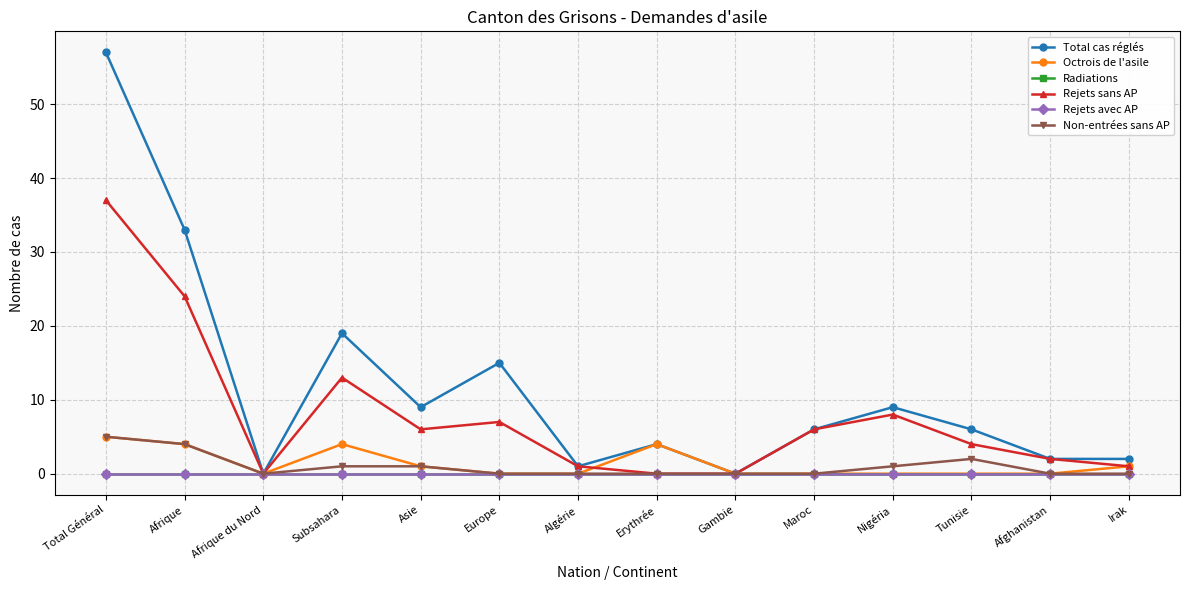

Reading left to right, list all the values displayed in this chart.

Total cas réglés: Total Général=57	Afrique=33	Afrique du Nord=0	Subsahara=19	Asie=9	Europe=15	Algérie=1	Erythrée=4	Gambie=0	Maroc=6	Nigéria=9	Tunisie=6	Afghanistan=2	Irak=2
Octrois de l'asile: Total Général=5	Afrique=4	Afrique du Nord=0	Subsahara=4	Asie=1	Europe=0	Algérie=0	Erythrée=4	Gambie=0	Maroc=0	Nigéria=0	Tunisie=0	Afghanistan=0	Irak=1
Radiations: Total Général=0	Afrique=0	Afrique du Nord=0	Subsahara=0	Asie=0	Europe=0	Algérie=0	Erythrée=0	Gambie=0	Maroc=0	Nigéria=0	Tunisie=0	Afghanistan=0	Irak=0
Rejets sans AP: Total Général=37	Afrique=24	Afrique du Nord=0	Subsahara=13	Asie=6	Europe=7	Algérie=1	Erythrée=0	Gambie=0	Maroc=6	Nigéria=8	Tunisie=4	Afghanistan=2	Irak=1
Rejets avec AP: Total Général=0	Afrique=0	Afrique du Nord=0	Subsahara=0	Asie=0	Europe=0	Algérie=0	Erythrée=0	Gambie=0	Maroc=0	Nigéria=0	Tunisie=0	Afghanistan=0	Irak=0
Non-entrées sans AP: Total Général=5	Afrique=4	Afrique du Nord=0	Subsahara=1	Asie=1	Europe=0	Algérie=0	Erythrée=0	Gambie=0	Maroc=0	Nigéria=1	Tunisie=2	Afghanistan=0	Irak=0